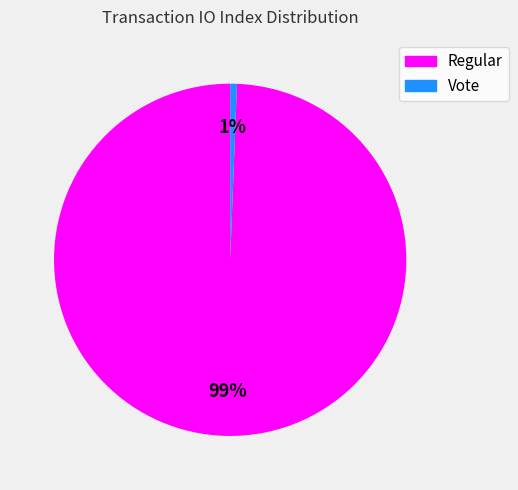

Is the sum of Vote and Regular greater than half?

Yes